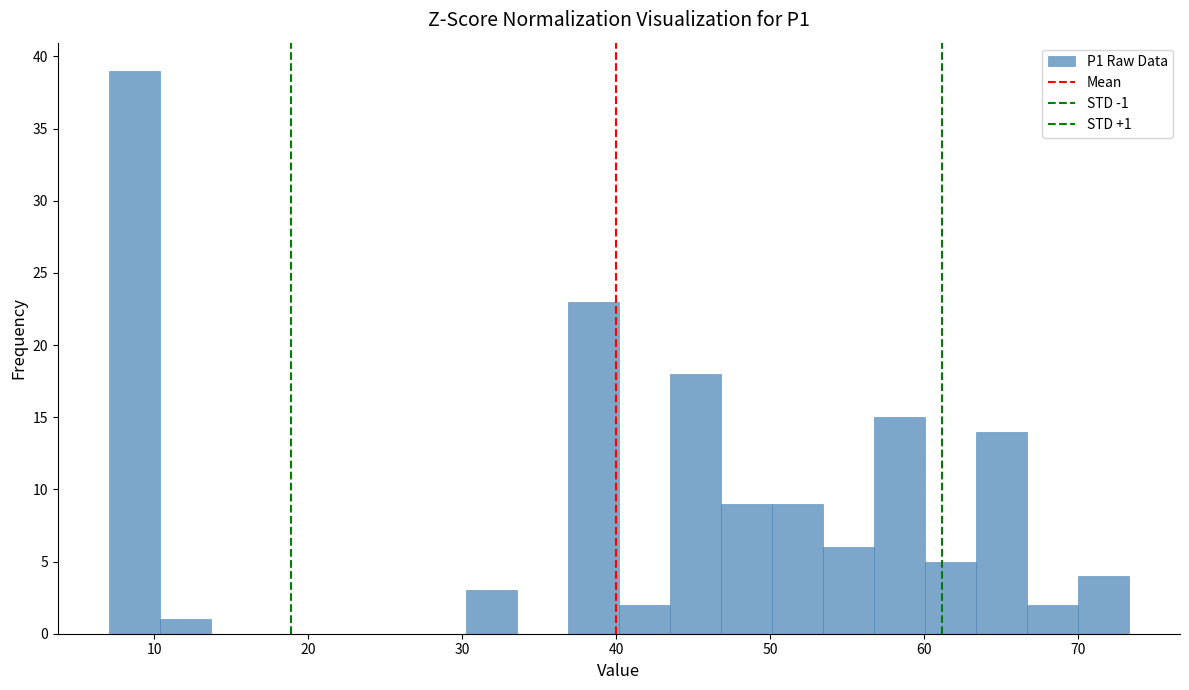

Around what value on the x-axis is the tallest bar? Give the approximate position of its centre, as read against the axis.

9